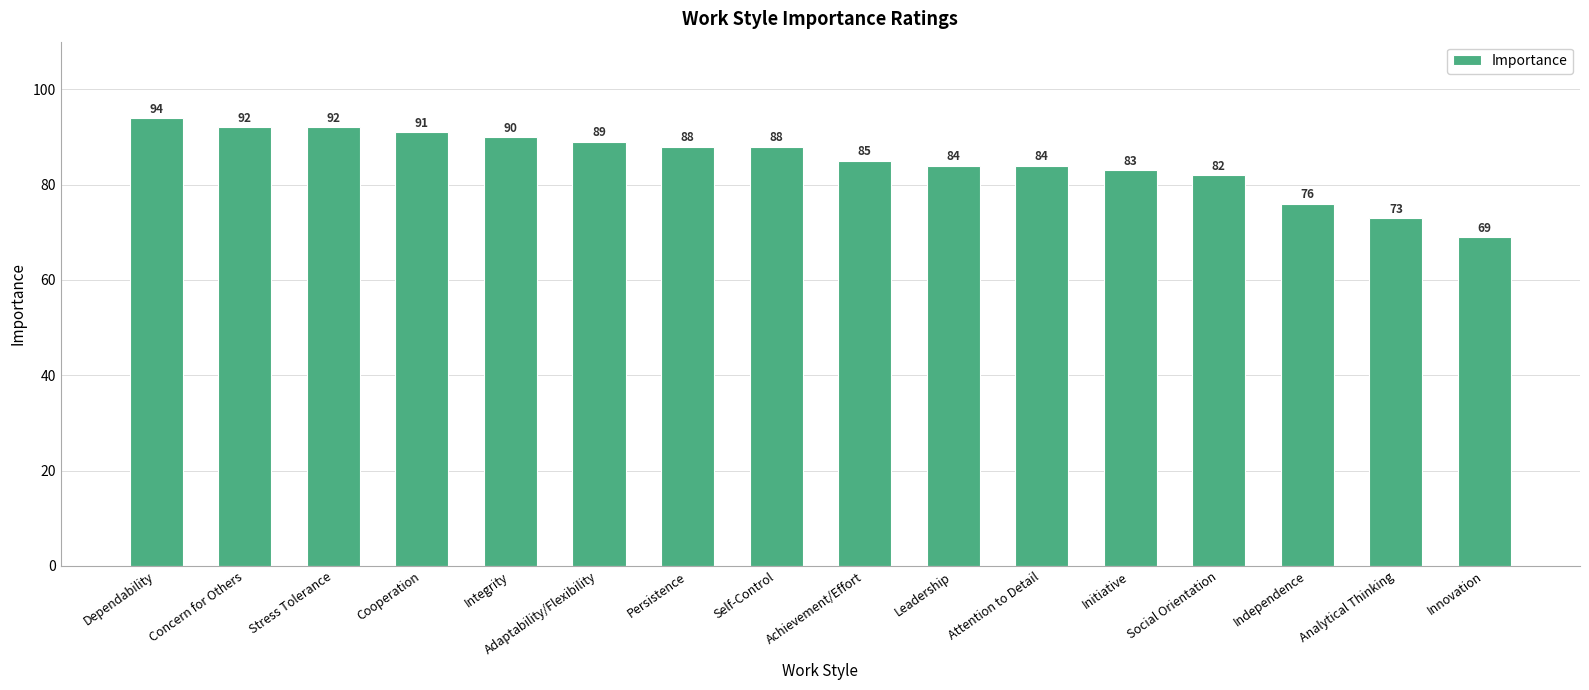

The chart shows a value of 94 at Dependability. True or false?

True